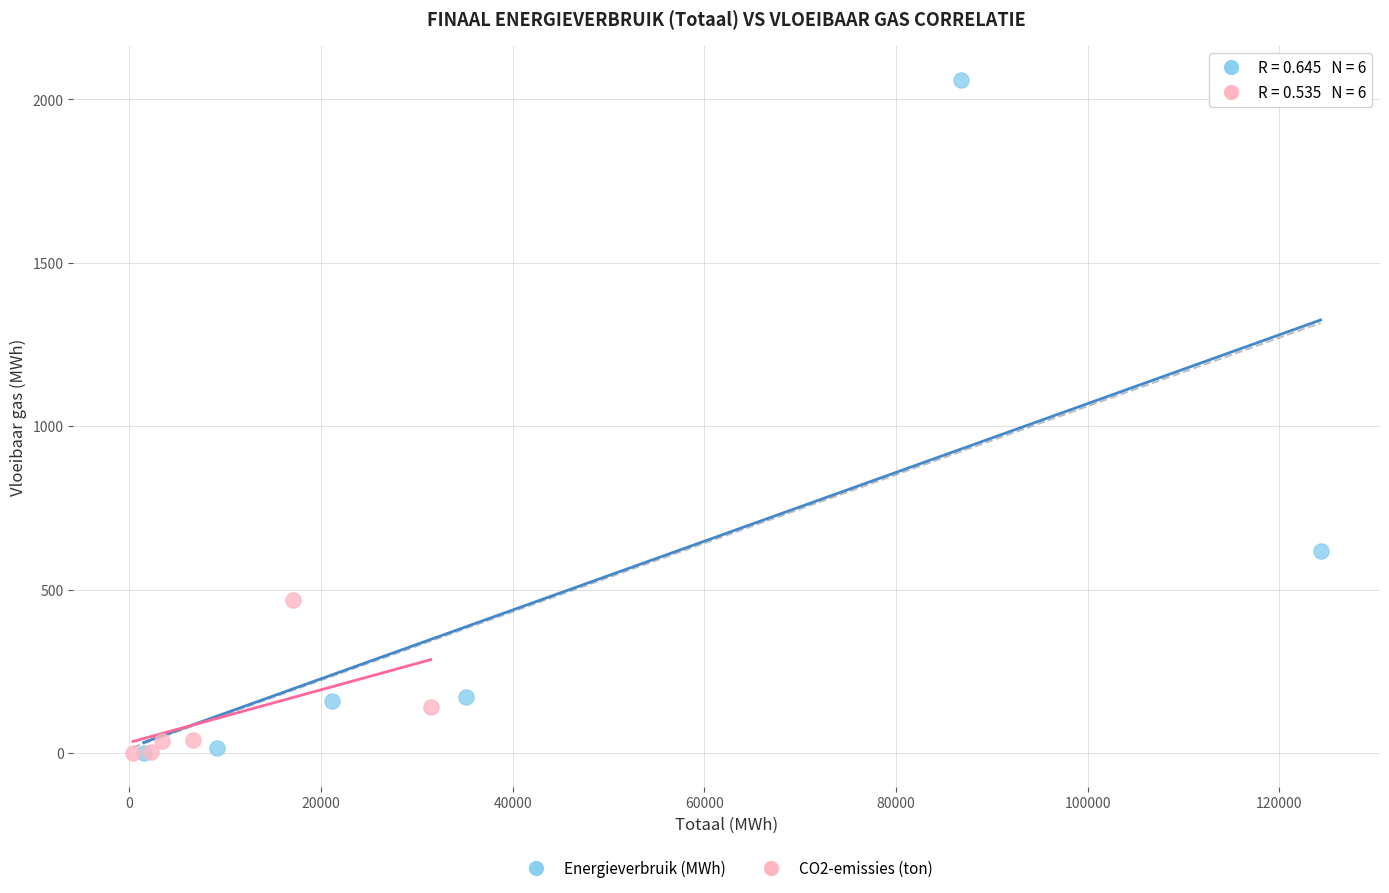

Which series contains the highest Y value?

Energieverbruik (MWh)